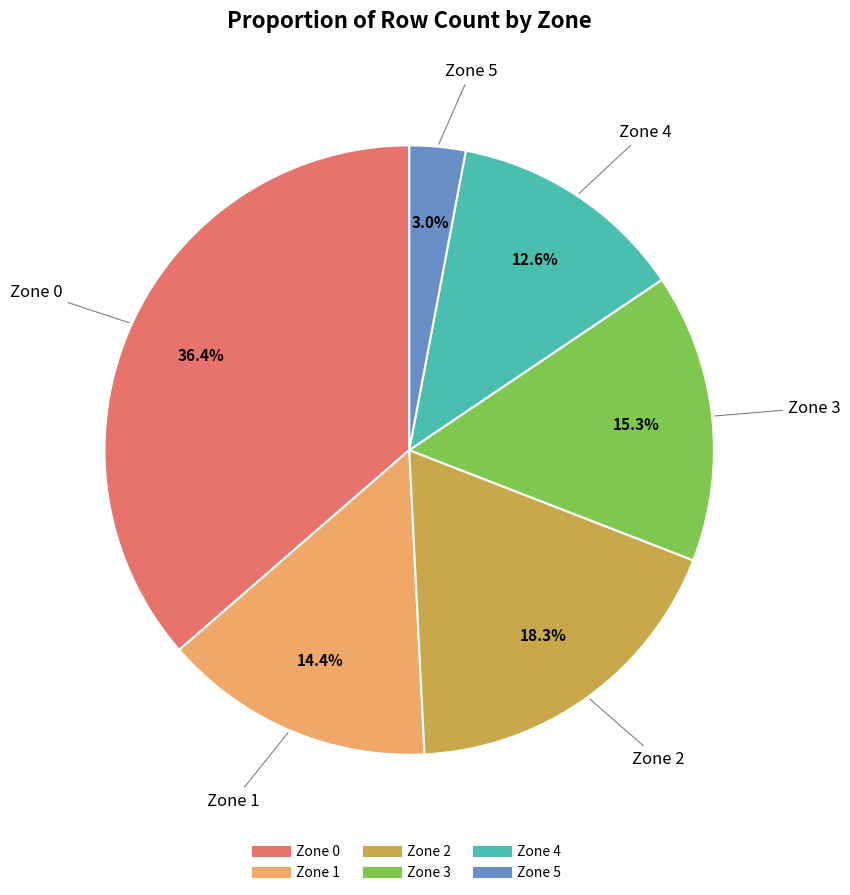

To the nearest percent, what percentage of the pie is Zone 0?

36%